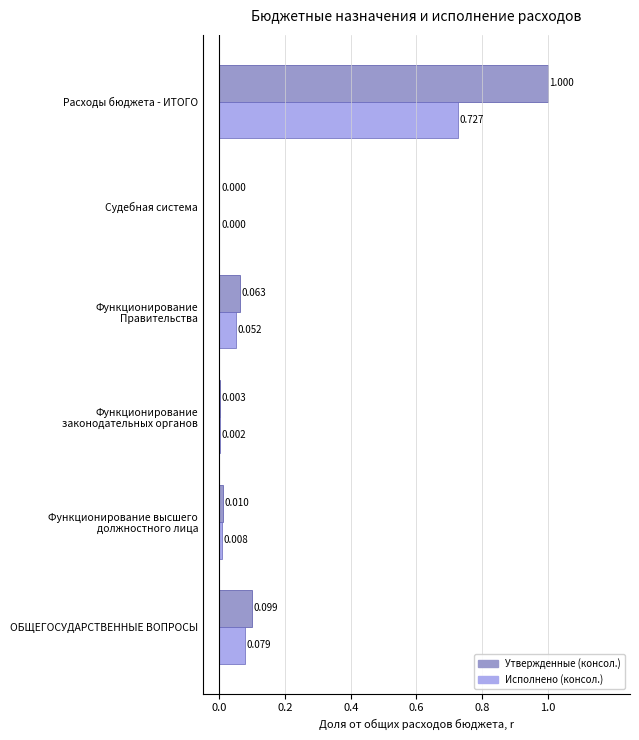

What are all the series names shown in the legend?

Утвержденные (консол.), Исполнено (консол.)